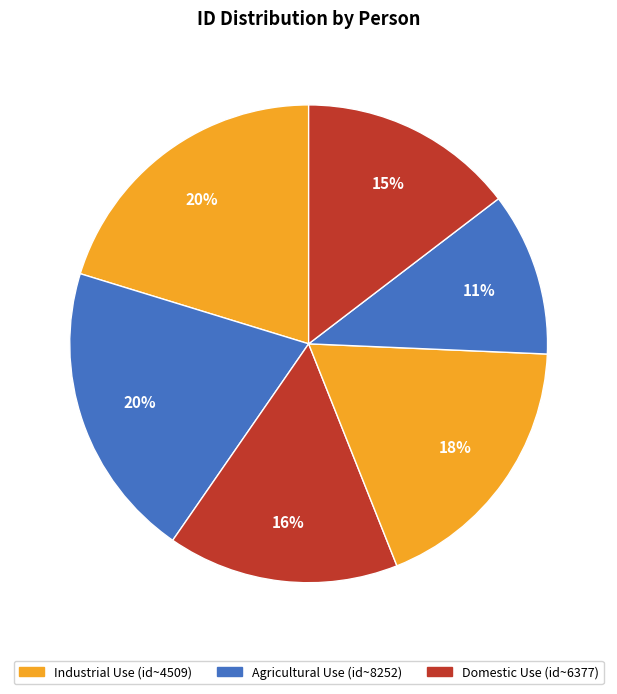

Is there a majority slice in this chart?

No